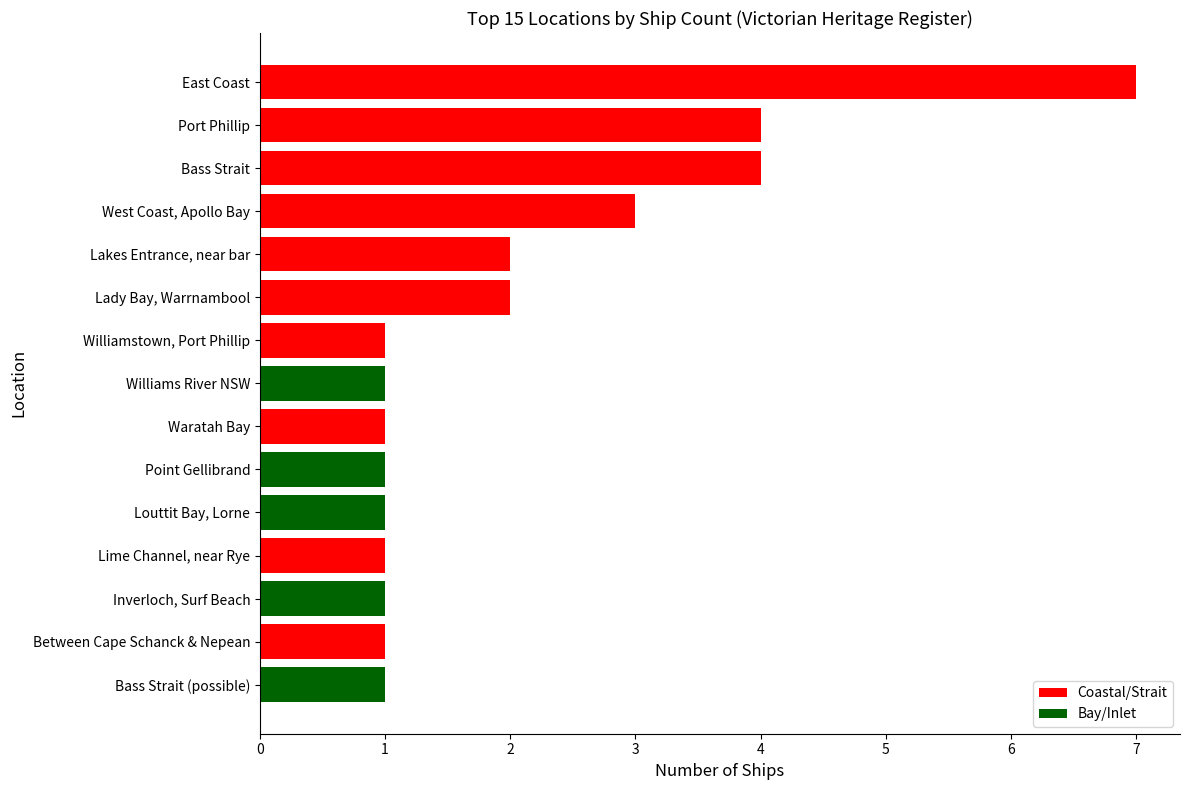

The chart shows a value of 3 at West Coast, Apollo Bay. True or false?

True